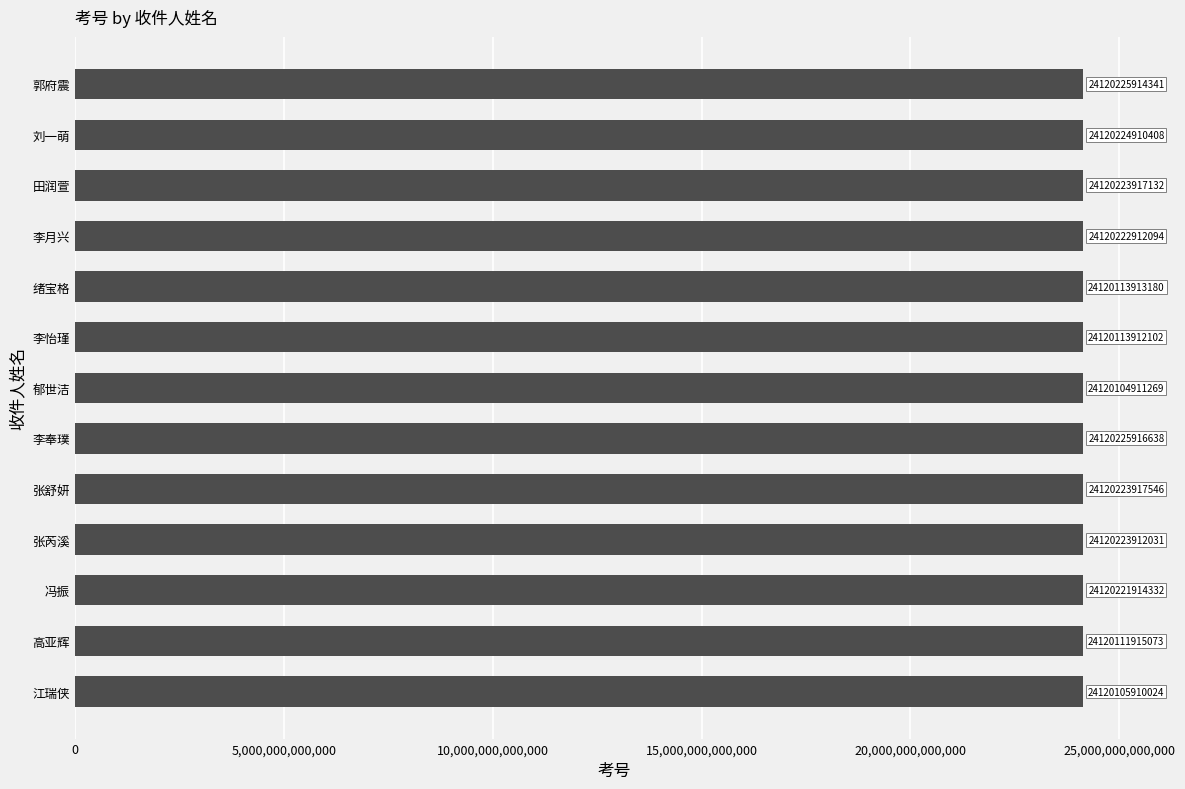

Which category has the highest value across all series?

李奉璞